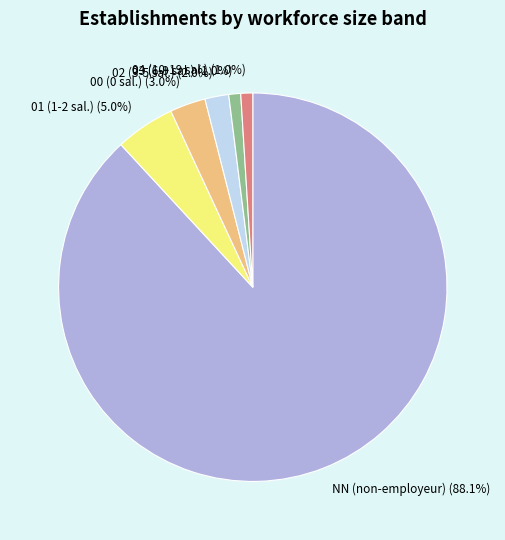

Combined, what portion of the pie is 02 and 04?

3.0%